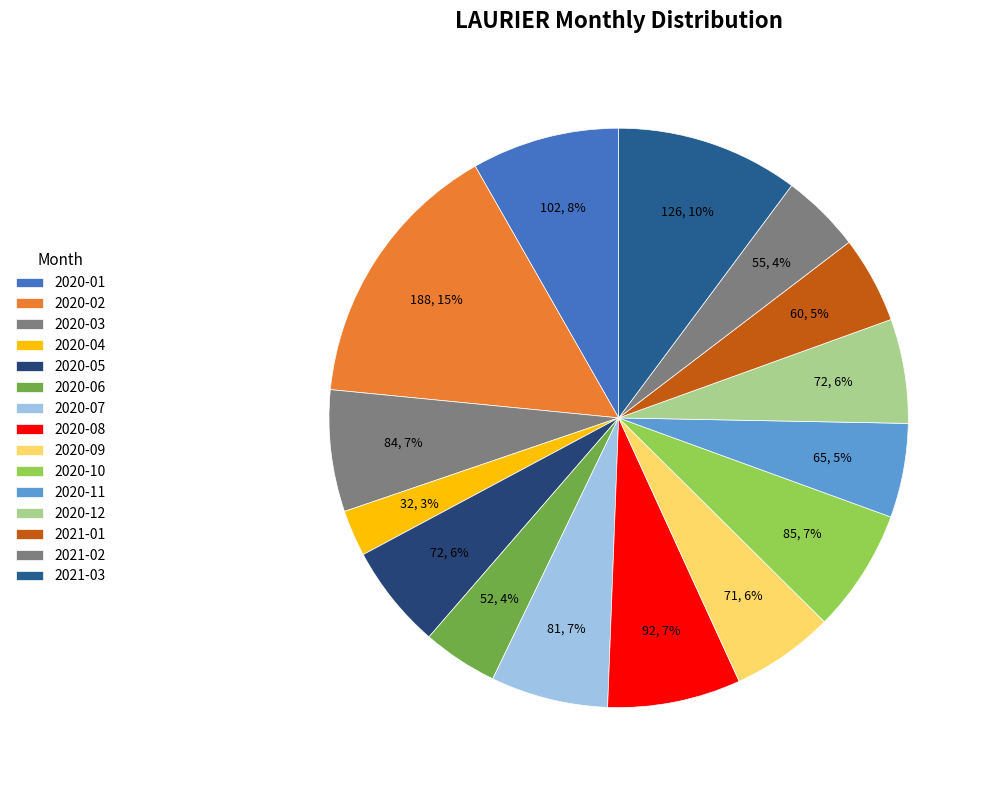

How many segments does this pie chart have?

15